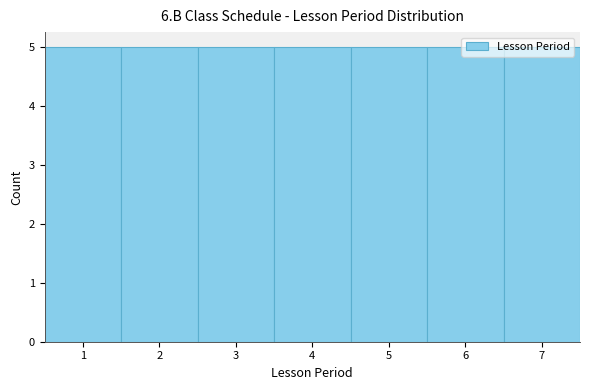

Reading left to right, transcribe this chart: for each bar, give the range it covers on the x-axis and its height. The values are not printed on the chart, so give them approximately, as read against the axis.

0.5 to 1.5: 5
1.5 to 2.5: 5
2.5 to 3.5: 5
3.5 to 4.5: 5
4.5 to 5.5: 5
5.5 to 6.5: 5
6.5 to 7.5: 5